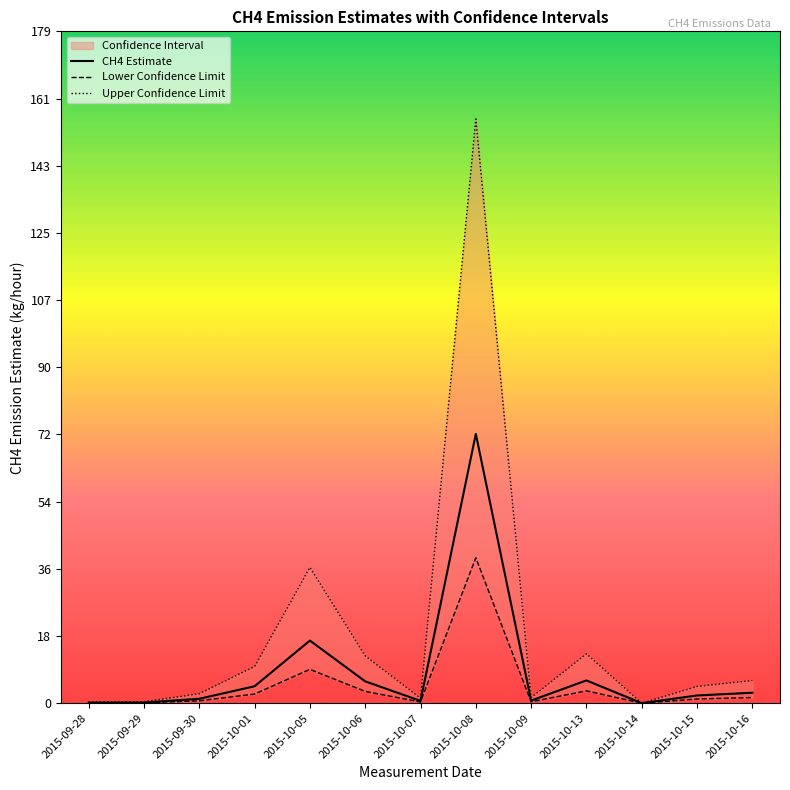

True or false: CH4 Estimate has more than 1 points higher than both neighbors.

True